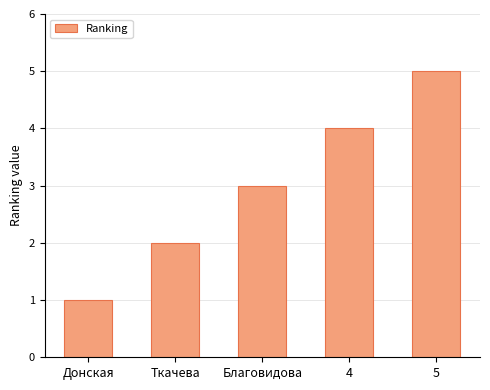

Rank the categories by value from lowest to highest.

Донская, Ткачева, Благовидова, 4, 5